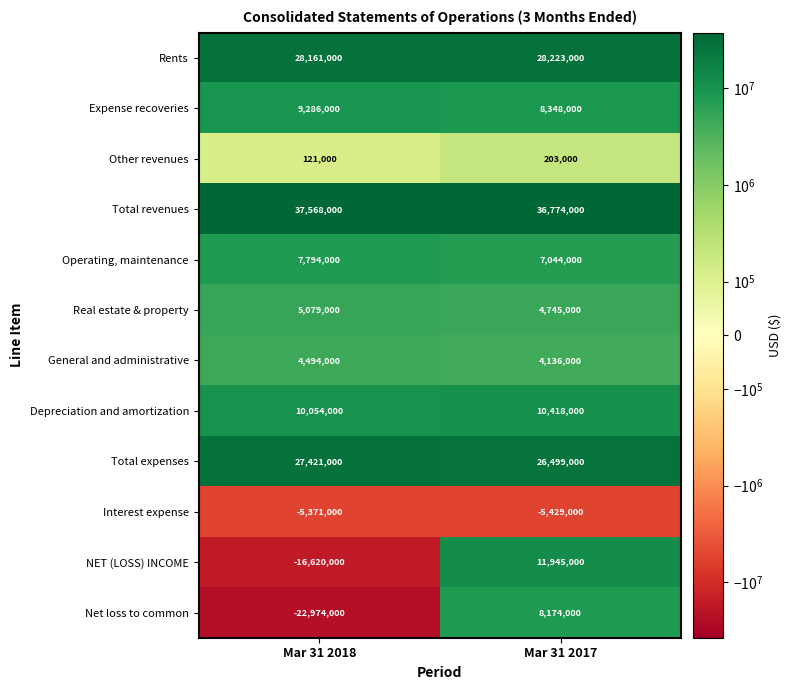

Which category has the lowest value across all series?

Mar 31 2018